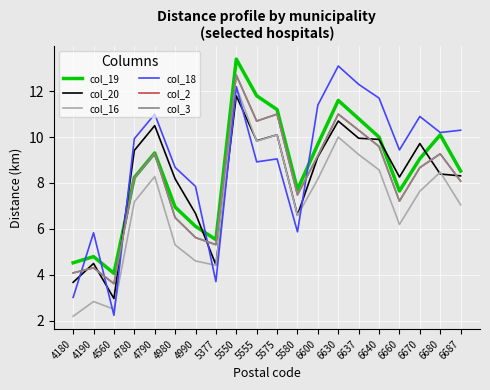

Does the chart have visible grid lines?

Yes